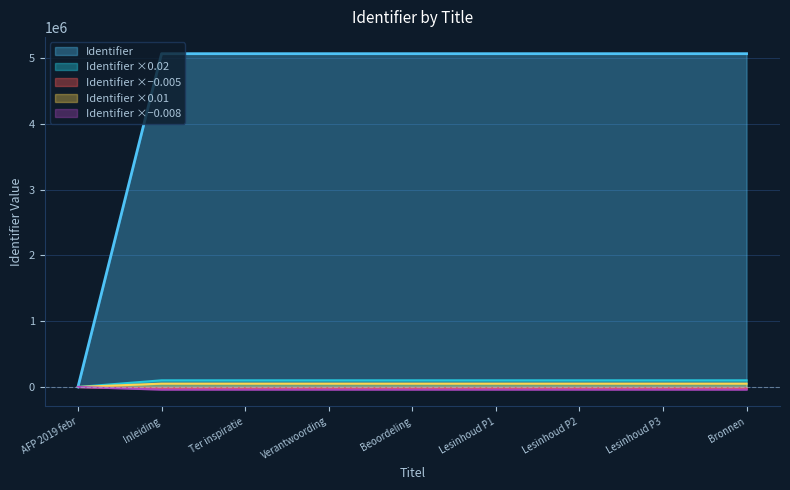

Which label corresponds to the smallest value in the chart?

Bronnen